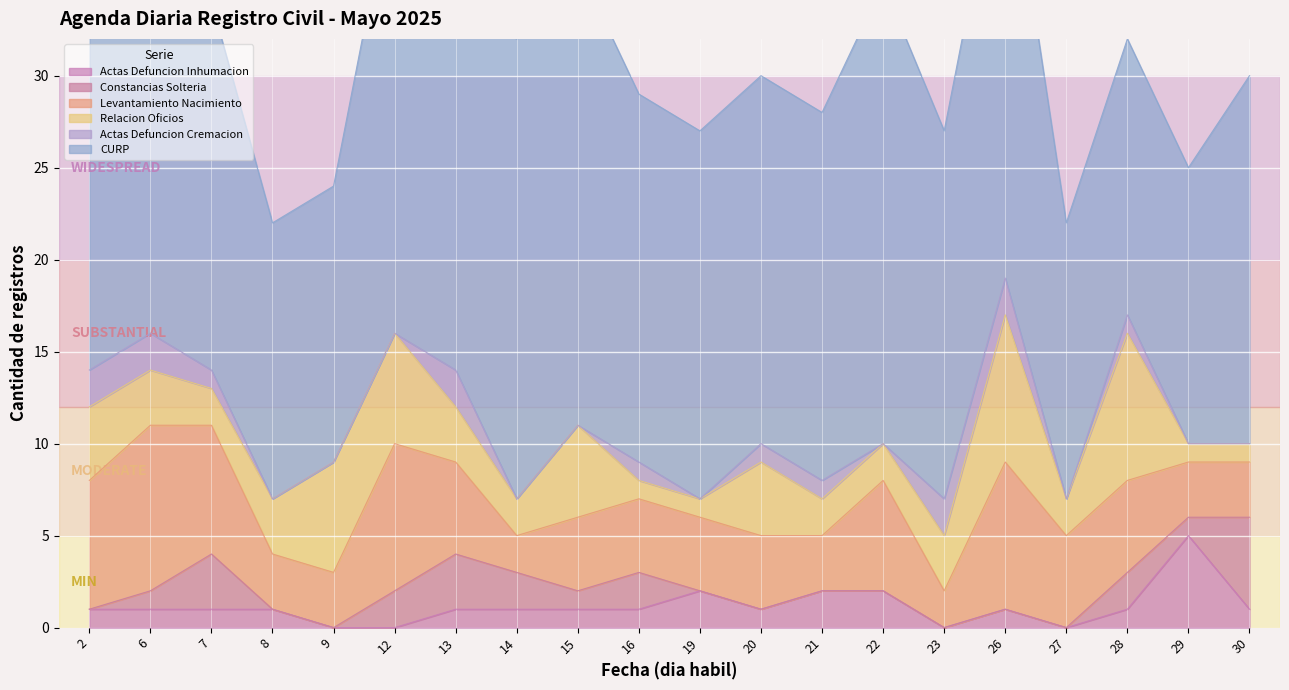

Which series has the largest total across all categories?

CURP